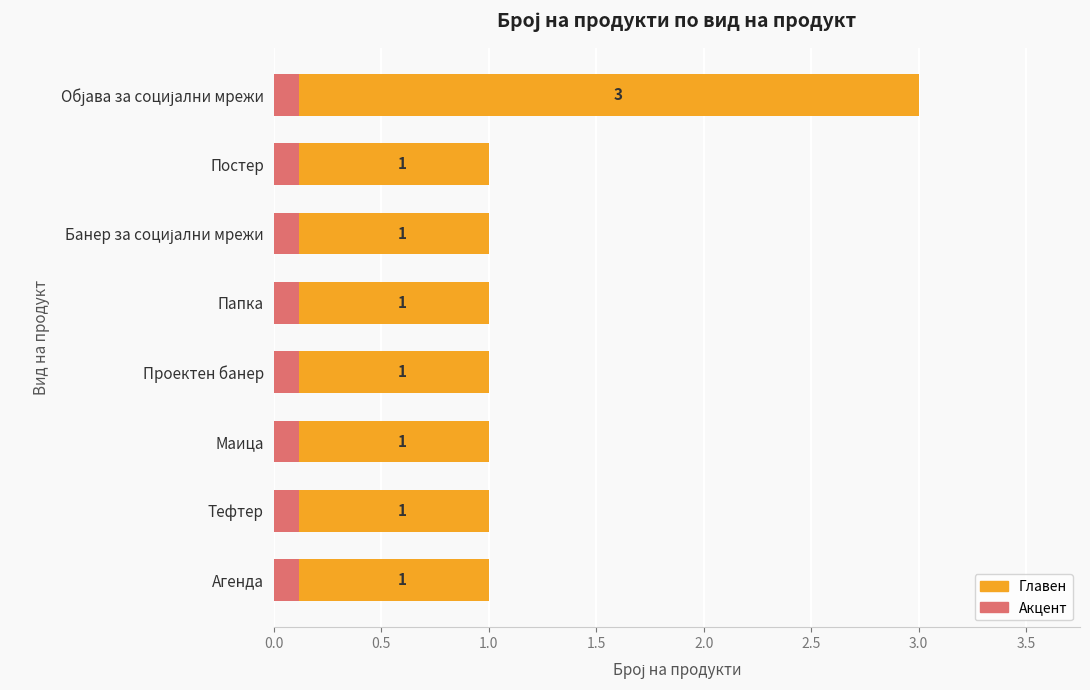

What position from the right is 3.0?

2